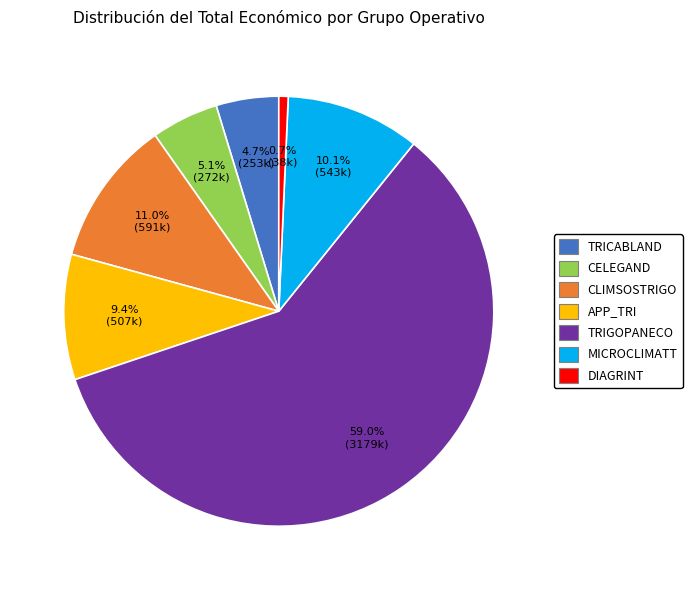

What percentage is the CLIMSOSTRIGO slice, to the nearest percent?

11%